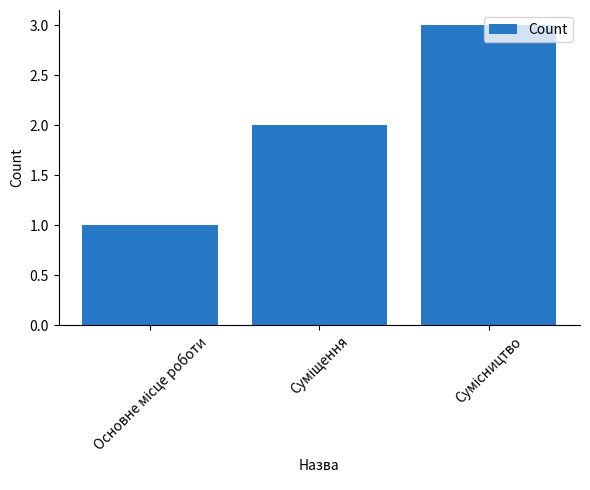

What is the difference between the values at Основне місце роботи and Сумісництво?

2